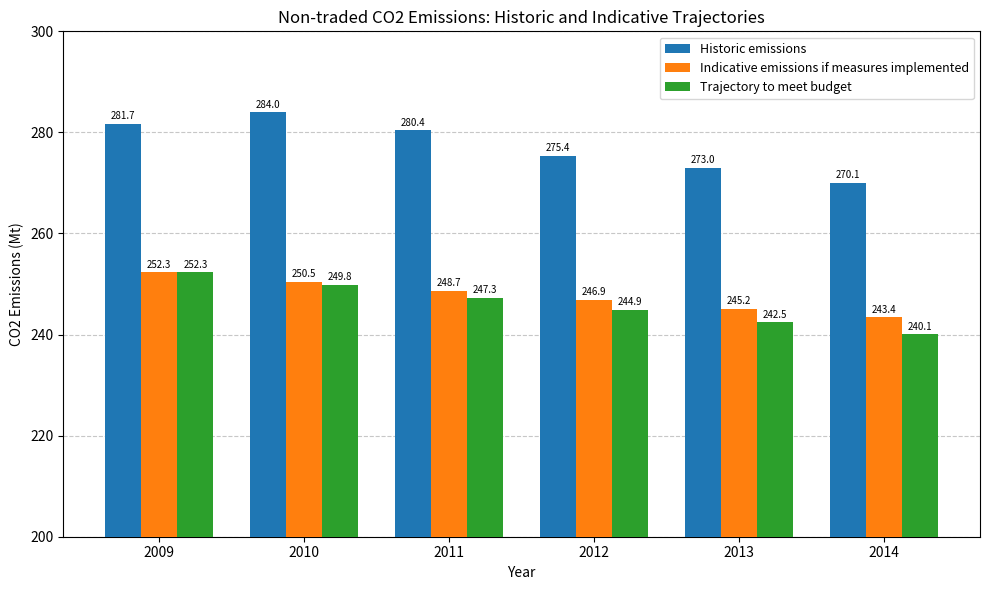

What is the sum of all Indicative emissions if measures implemented values?

1487.0